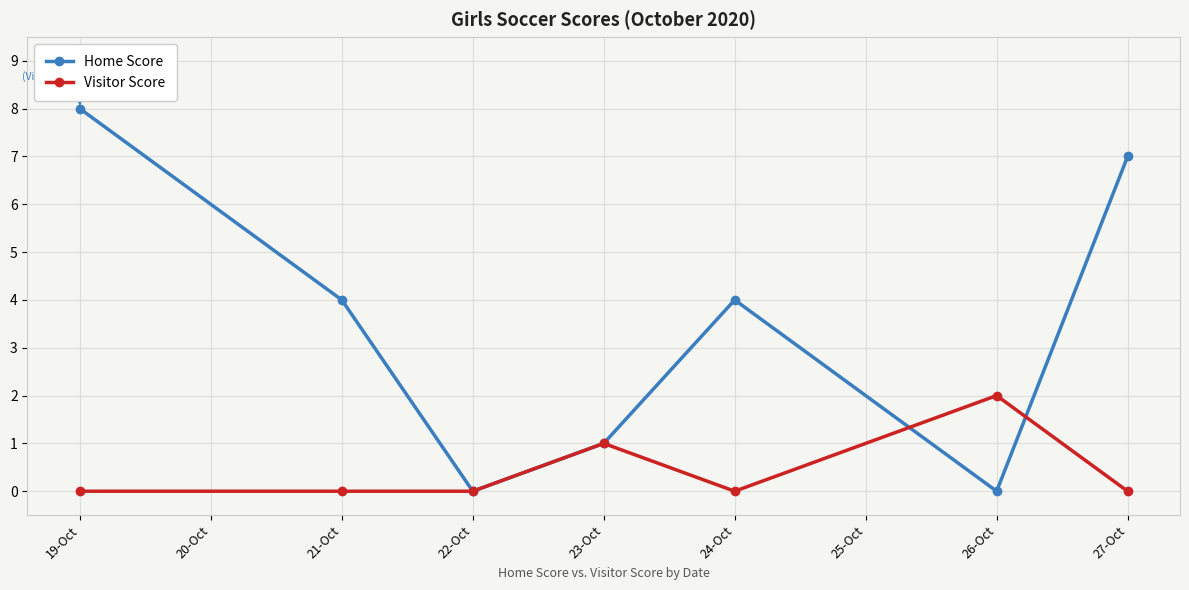

At which category is the sum across all series the highest?

19-Oct